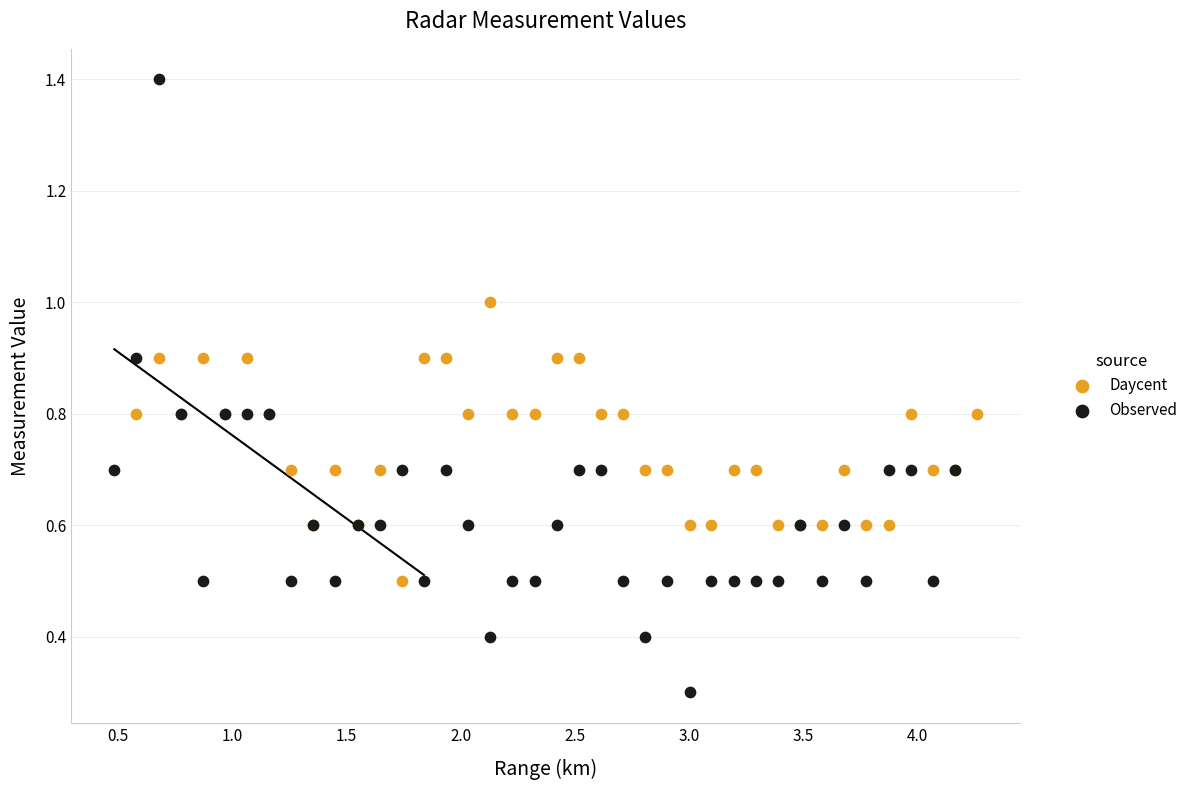

What are all the series names shown in the legend?

Daycent, Observed